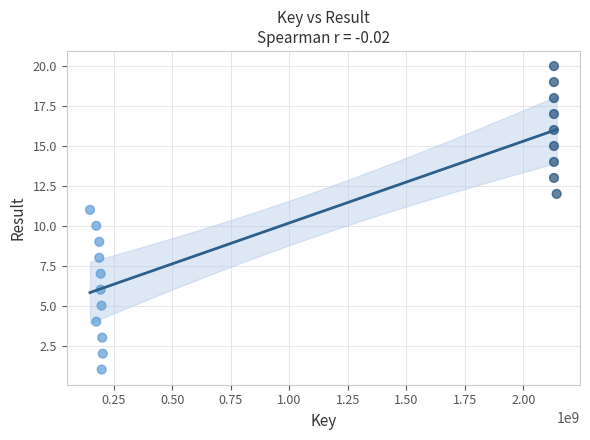

What is the range of Y values (max minus min)?

19